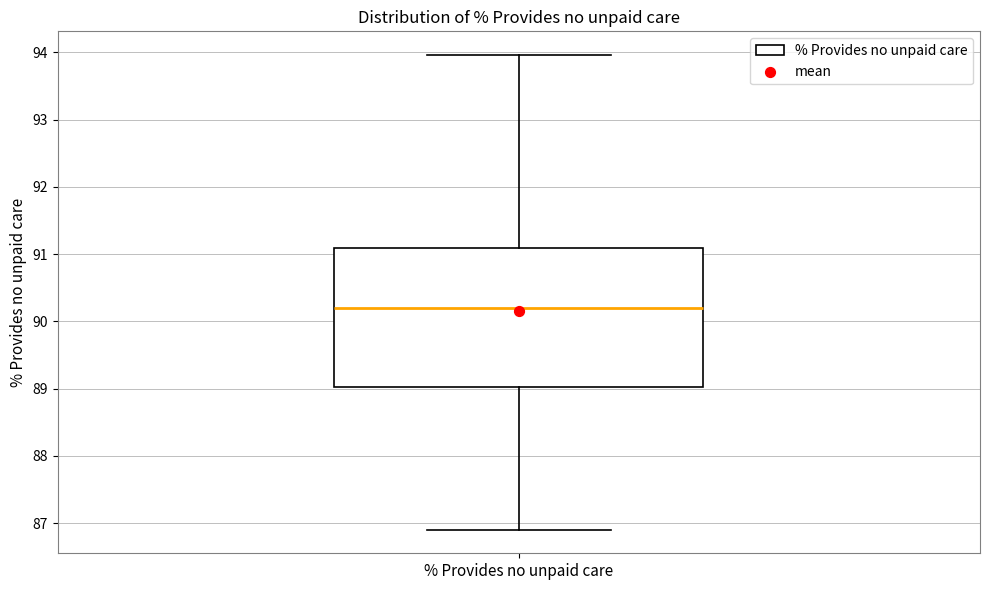

Where is the lower edge of the box for % Provides no unpaid care on the y-axis? The values are not printed on the chart, so give them approximately, as read against the axis.

89.0